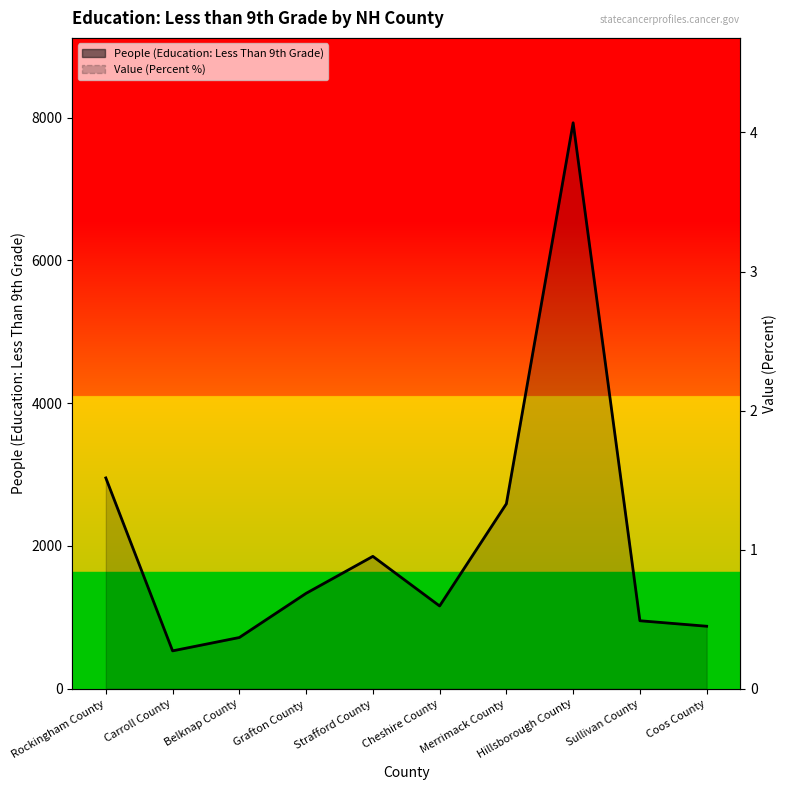

At which label does Value (Percent) first exceed 2?

Grafton County